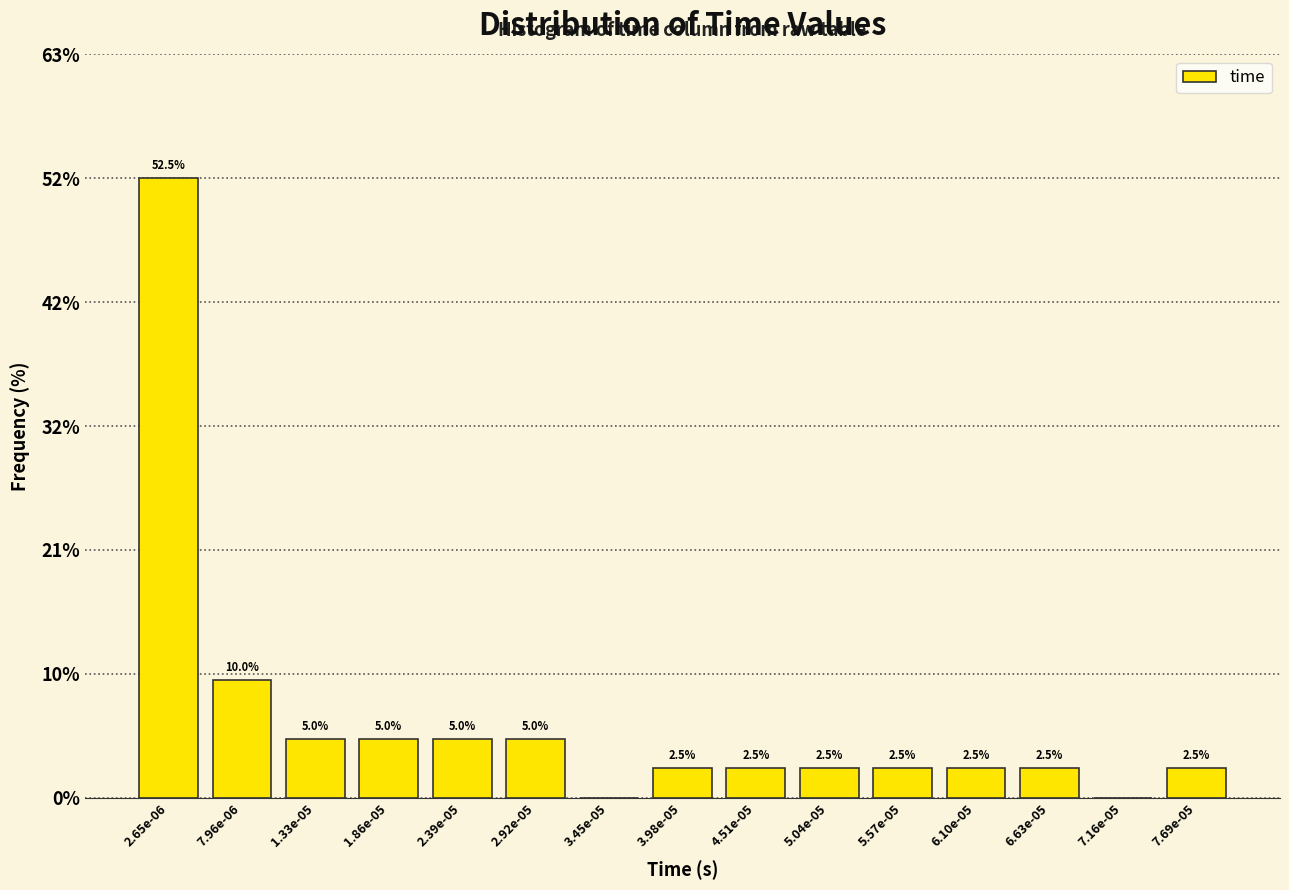

Reading left to right, list all the values displayed in this chart.

2.65e-06=52.5	7.96e-06=10.0	1.33e-05=5.0	1.86e-05=5.0	2.39e-05=5.0	2.92e-05=5.0	3.45e-05=0.0	3.98e-05=2.5	4.51e-05=2.5	5.04e-05=2.5	5.57e-05=2.5	6.10e-05=2.5	6.63e-05=2.5	7.16e-05=0.0	7.69e-05=2.5